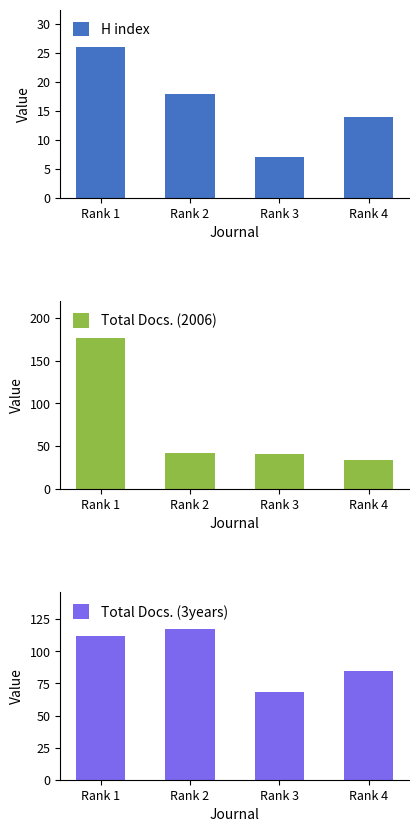

What is the approximate value of H index at Rank 1, to the nearest 10?

30